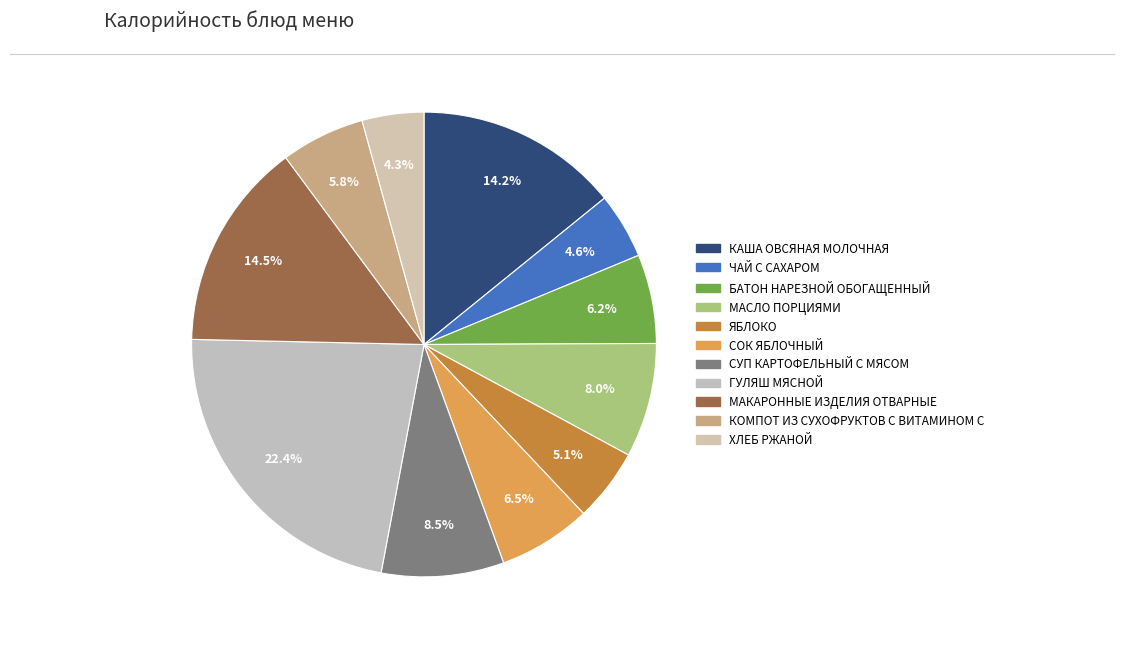

Is the sum of ЧАЙ С САХАРОМ and КАША ОВСЯНАЯ МОЛОЧНАЯ greater than half?

No